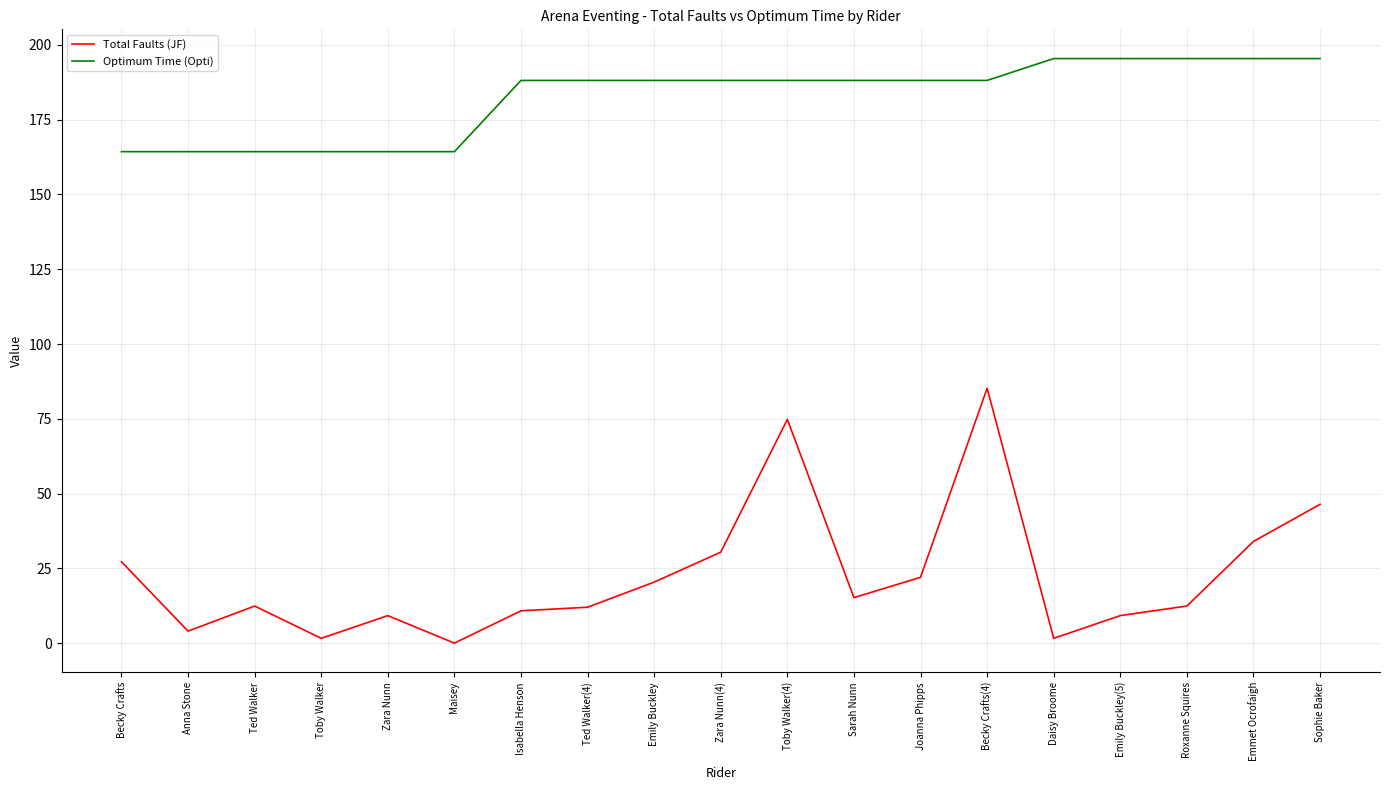

True or false: Total Faults (JF) and Optimum Time (Opti) intersect in this chart.

False